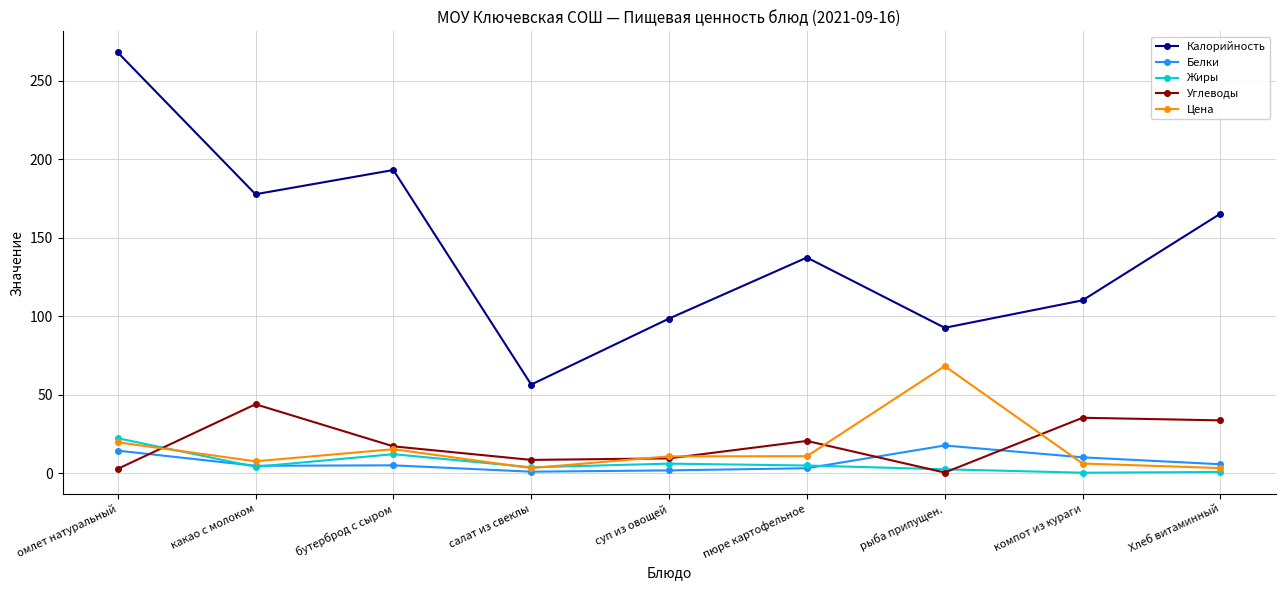

At омлет натуральный, list the series in order from smallest to largest.

Углеводы, Белки, Цена, Жиры, Калорийность